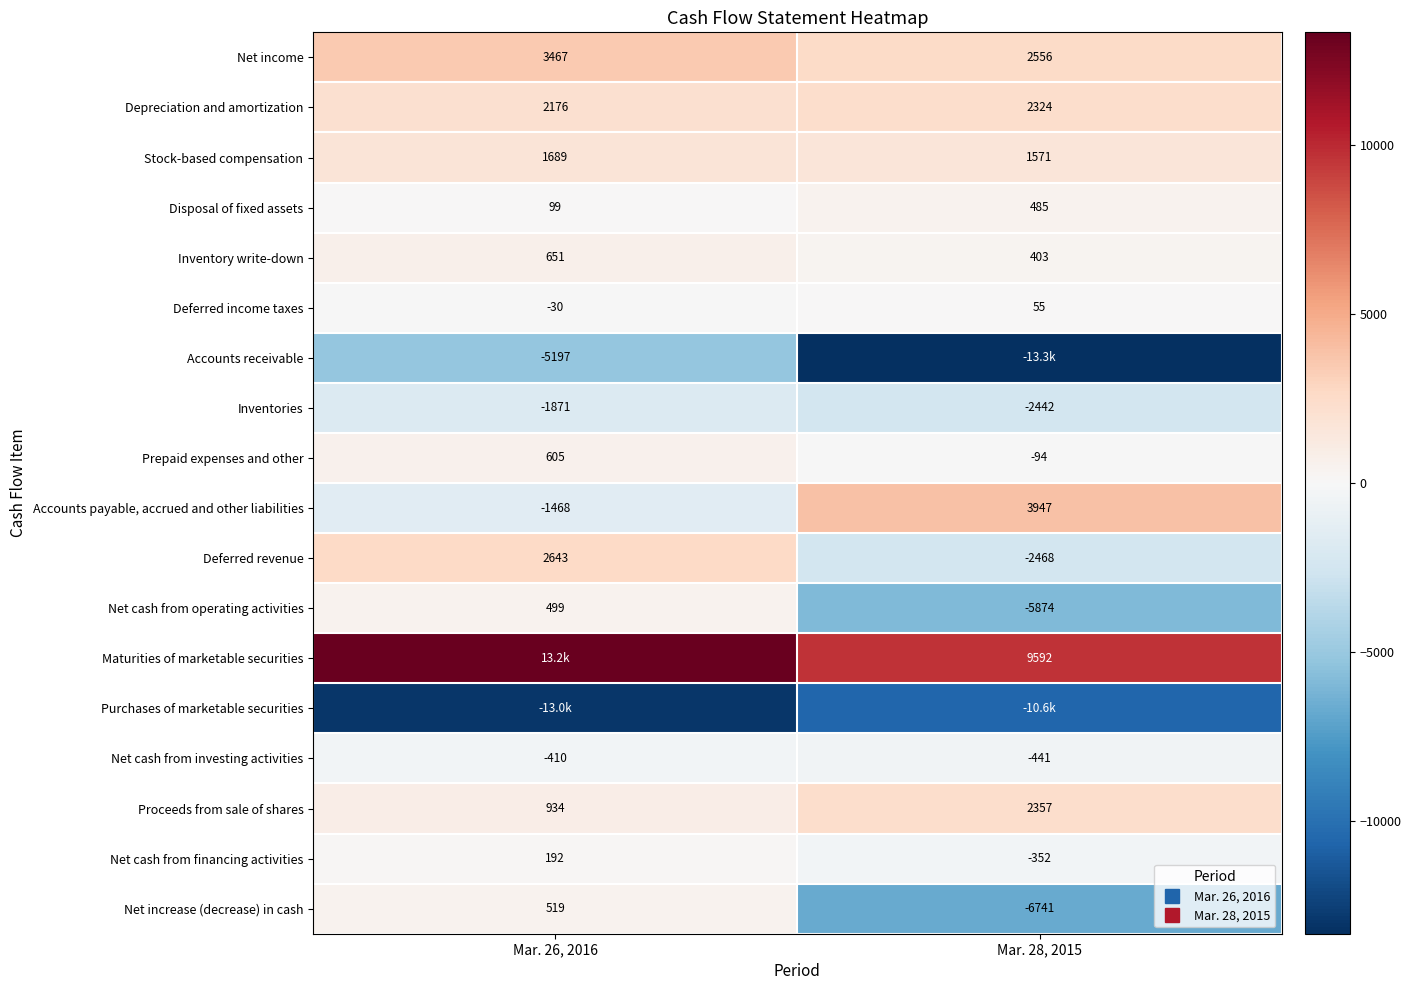

Which category has the lowest value in the Maturities of marketable securities series?

Mar. 28, 2015